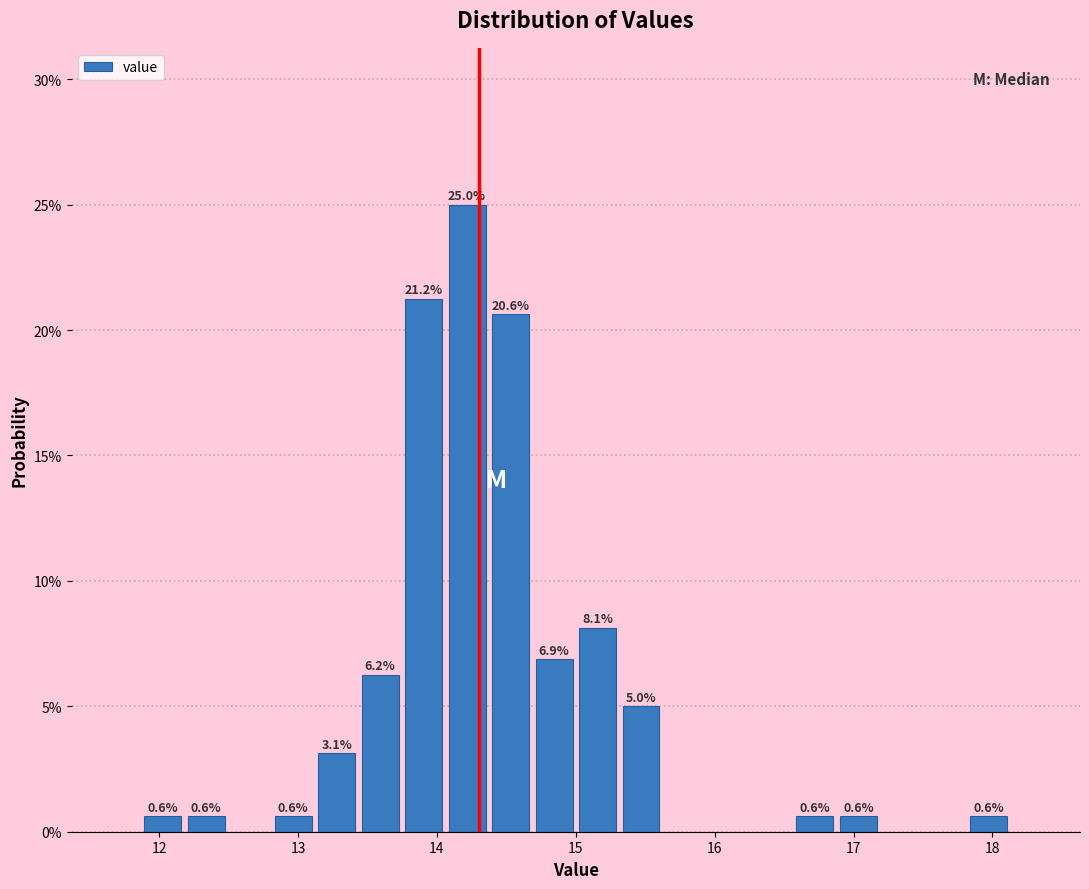

Around what value on the x-axis is the tallest bar? Give the approximate position of its centre, as read against the axis.

14.2